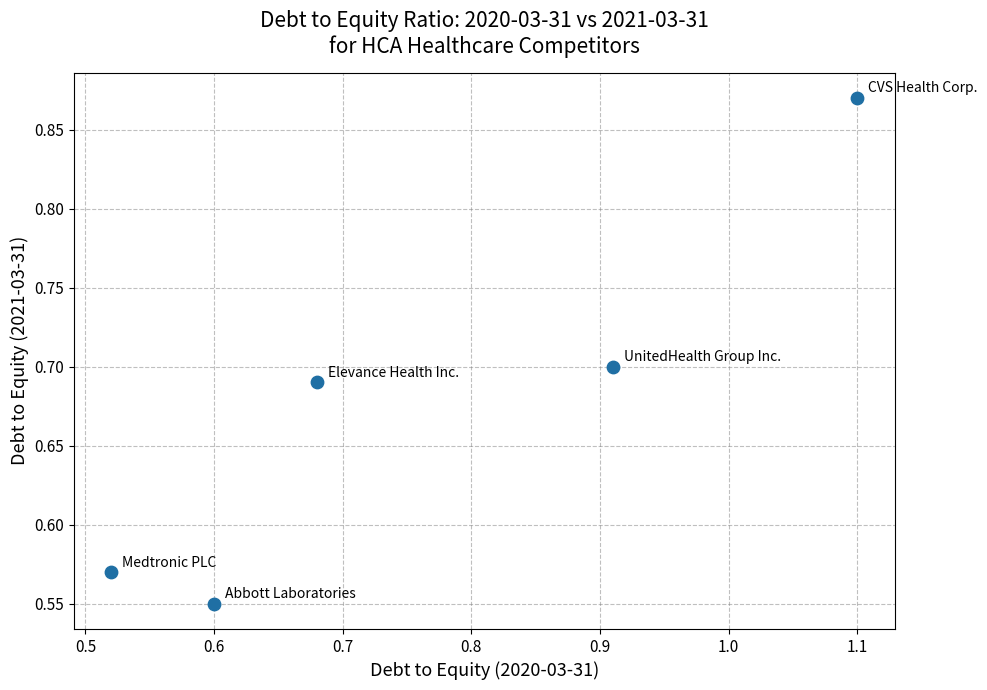

What is the range of Y values (max minus min)?

0.3